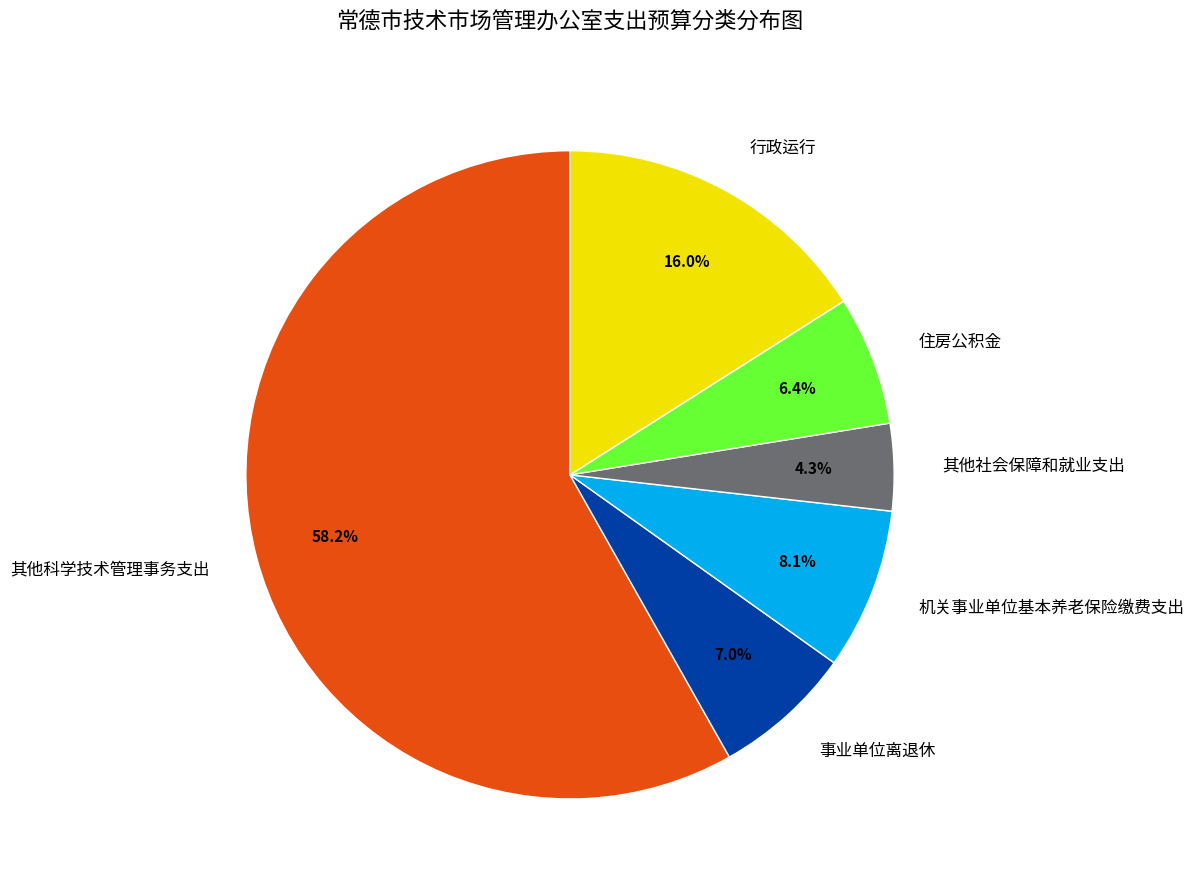

Is the sum of 其他社会保障和就业支出 and 住房公积金 greater than half?

No